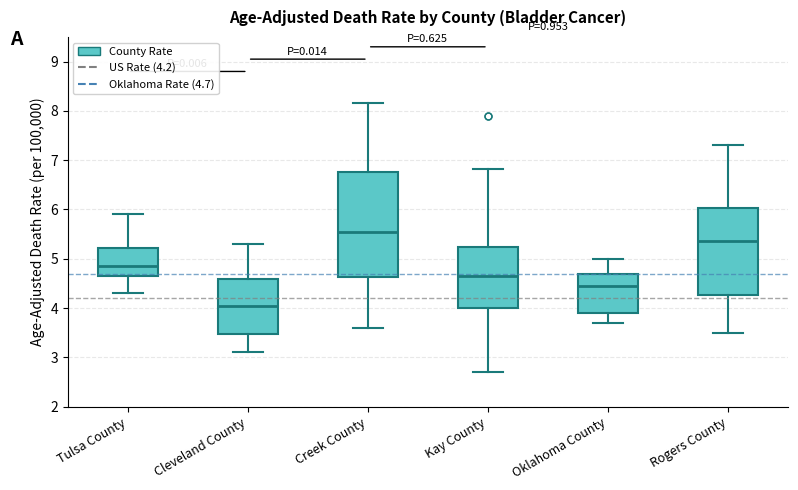

Where does the lower whisker of the box for Rogers County end on the y-axis? The values are not printed on the chart, so give them approximately, as read against the axis.

3.5